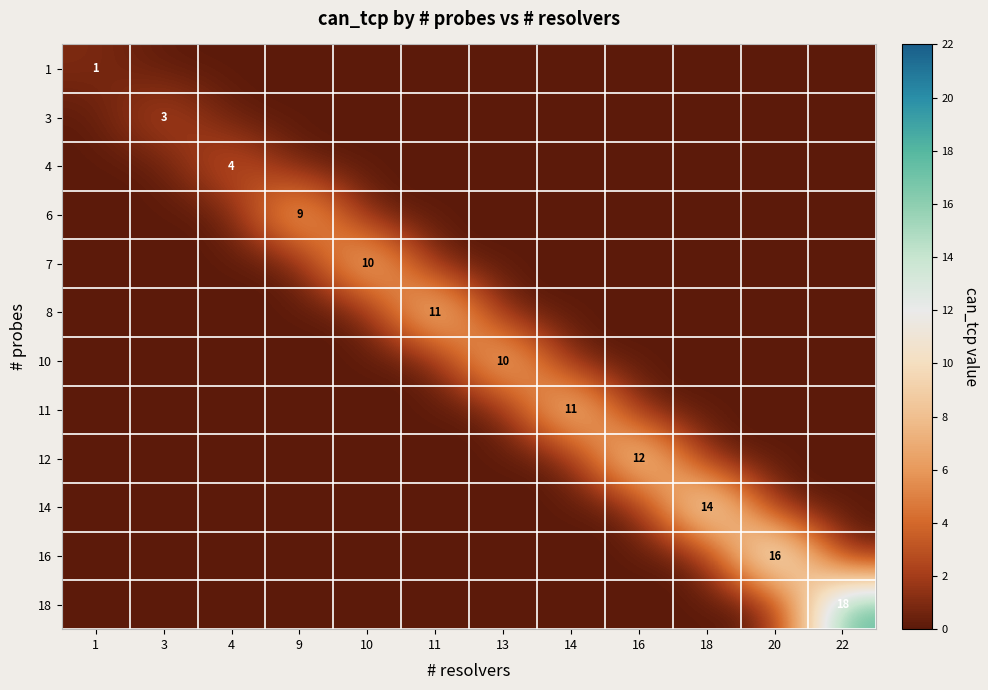

The 12 series shows 5 at 4. True or false?

False